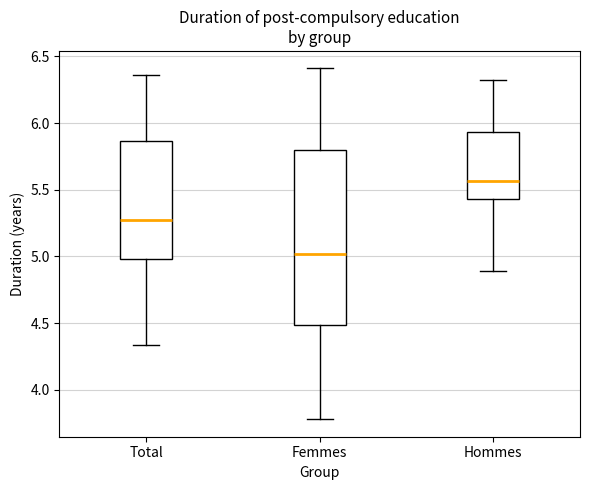

Which box's median line is the highest?

Hommes